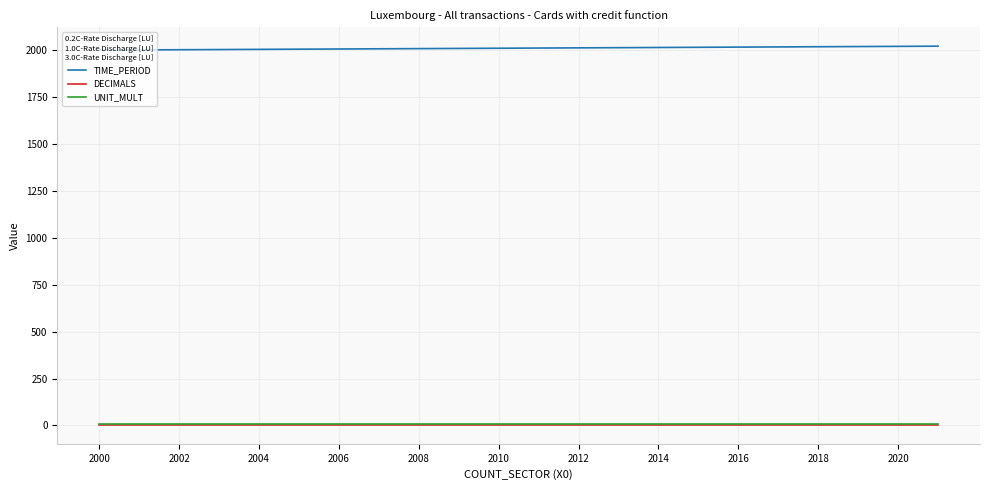

Which series has the largest total across all categories?

TIME_PERIOD